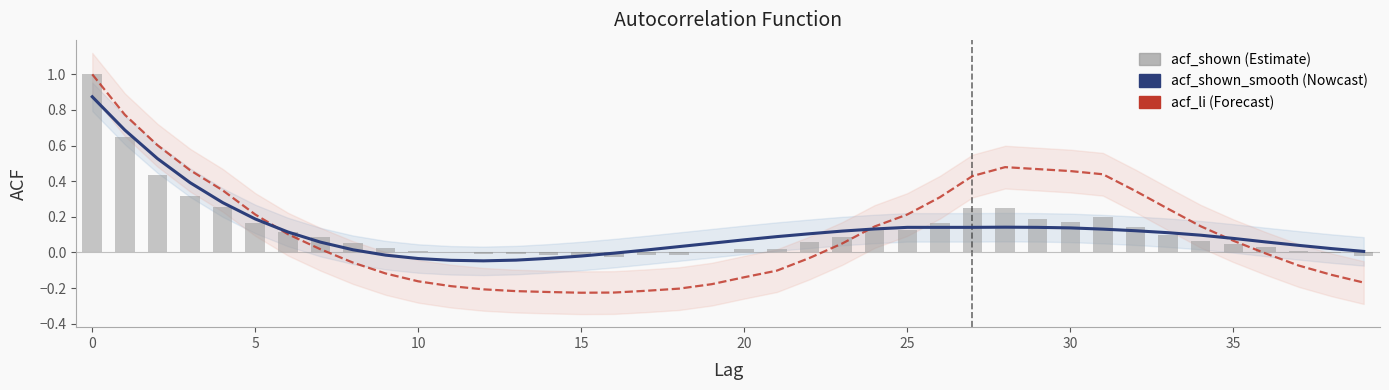

Reading left to right, transcribe all the data shown in this chart.

acf_shown_smooth: 0.9	0.7	0.5	0.4	0.3	0.2	0.1	0.1	0.0	-0.0	-0.0	-0.0	-0.0	-0.0	-0.0	-0.0	-0.0	0.0	0.0	0.1	0.1	0.1	0.1	0.1	0.1	0.1	0.1	0.1	0.1	0.1	0.1	0.1	0.1	0.1	0.1	0.1	0.1	0.0	0.0	0.0
acf_li: 1.0	0.8	0.6	0.5	0.3	0.2	0.1	0.0	-0.1	-0.1	-0.2	-0.2	-0.2	-0.2	-0.2	-0.2	-0.2	-0.2	-0.2	-0.2	-0.1	-0.1	-0.0	0.1	0.1	0.2	0.3	0.4	0.5	0.5	0.5	0.4	0.3	0.2	0.1	0.1	-0.0	-0.1	-0.1	-0.2
acf_shown: 1.0	0.6	0.4	0.3	0.3	0.2	0.1	0.1	0.1	0.0	0.0	0.0	-0.0	-0.0	-0.0	-0.0	-0.0	-0.0	-0.0	0.0	0.0	0.0	0.1	0.1	0.1	0.1	0.2	0.2	0.3	0.2	0.2	0.2	0.1	0.1	0.1	0.0	0.0	0.0	-0.0	-0.0